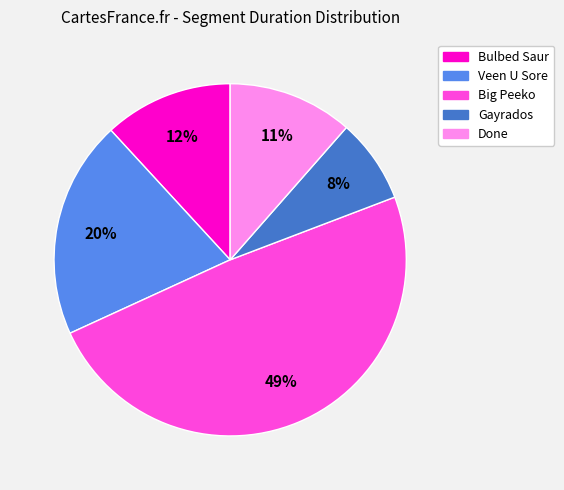

Combined, do Done and Bulbed Saur account for over 50%?

No